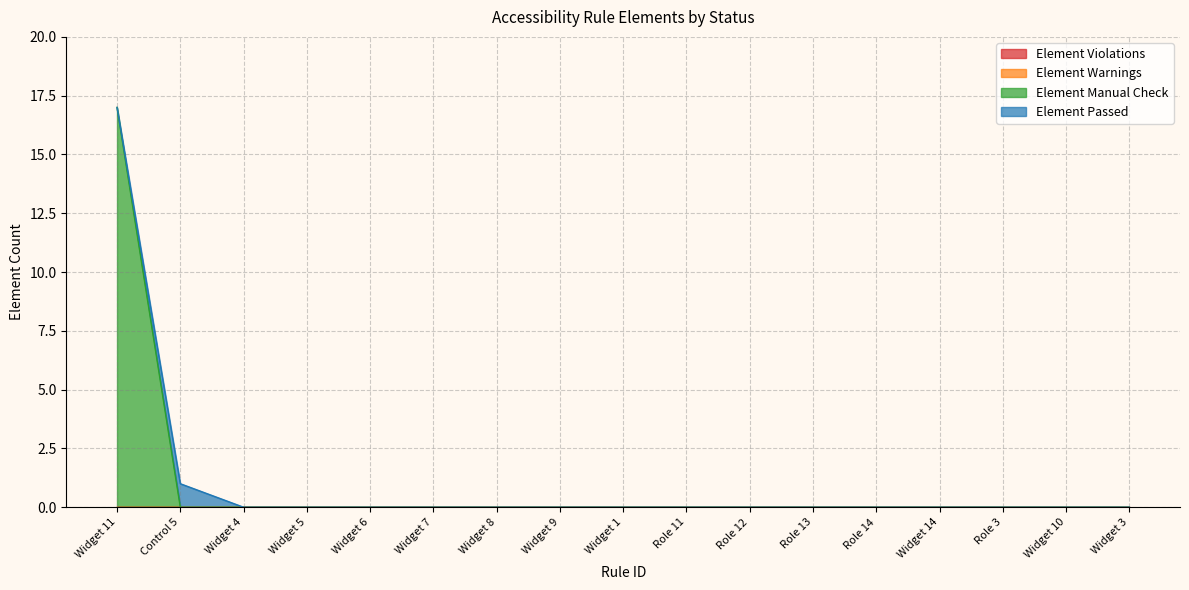

How many lines are shown in the chart?

4